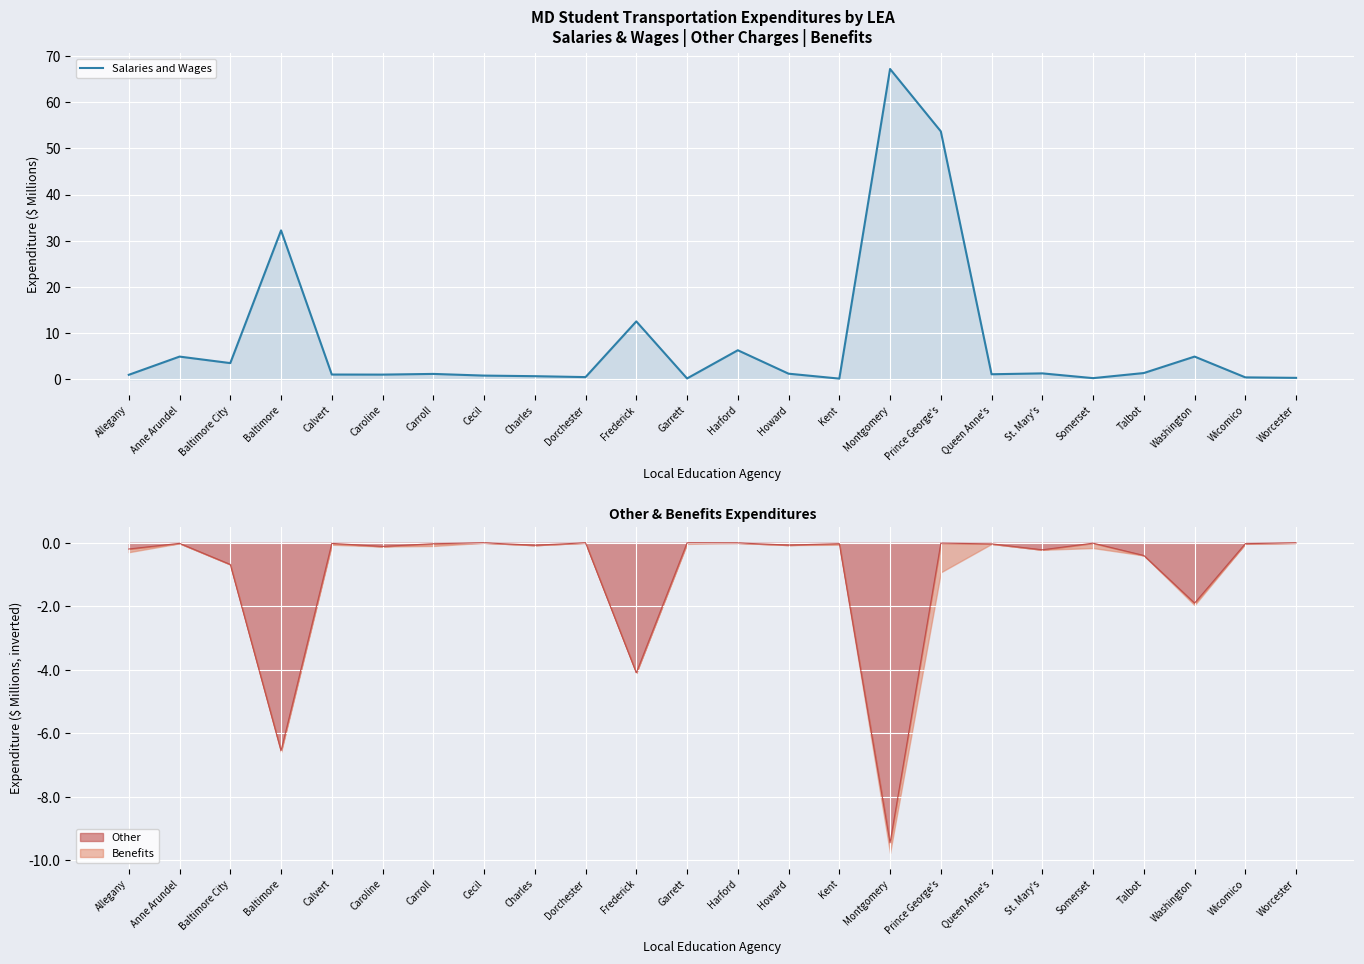

What is the label of the 17th point from the right?

Cecil